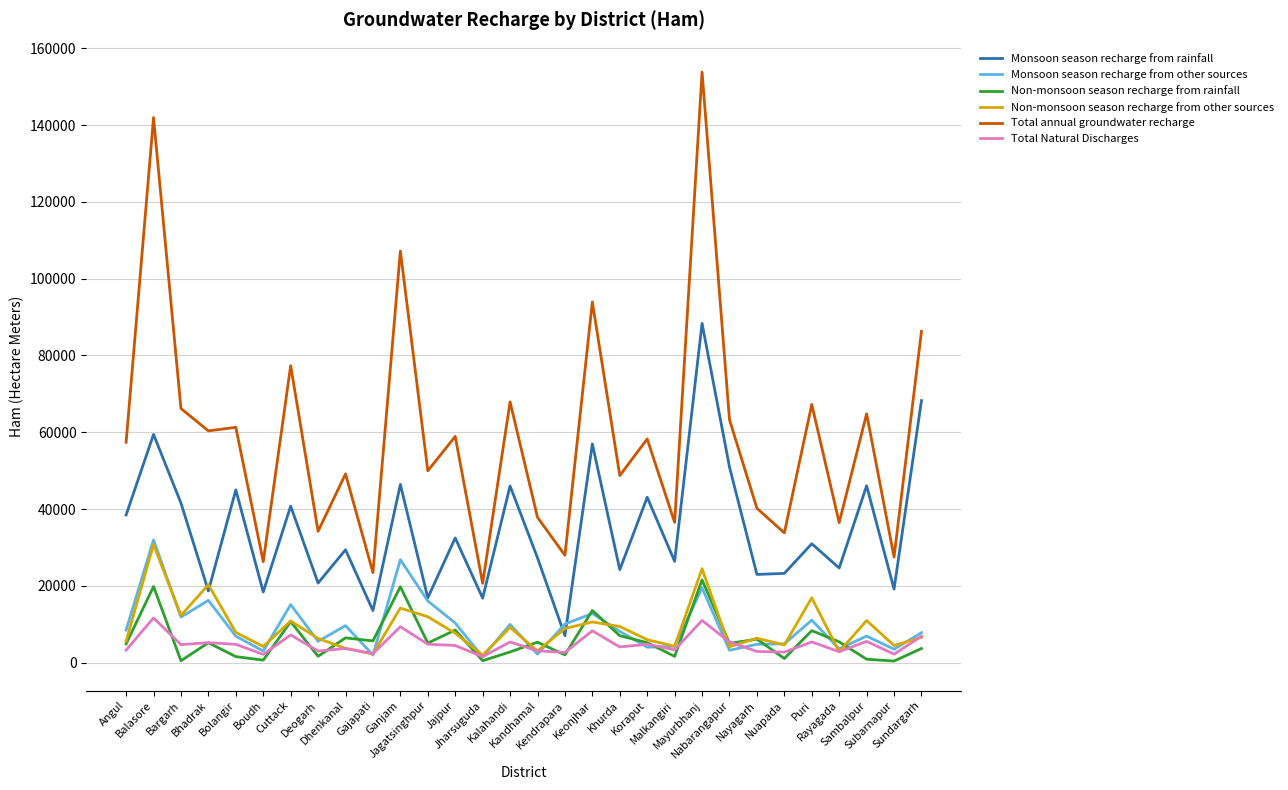

True or false: Monsoon season recharge from other sources and Total annual groundwater recharge intersect in this chart.

False